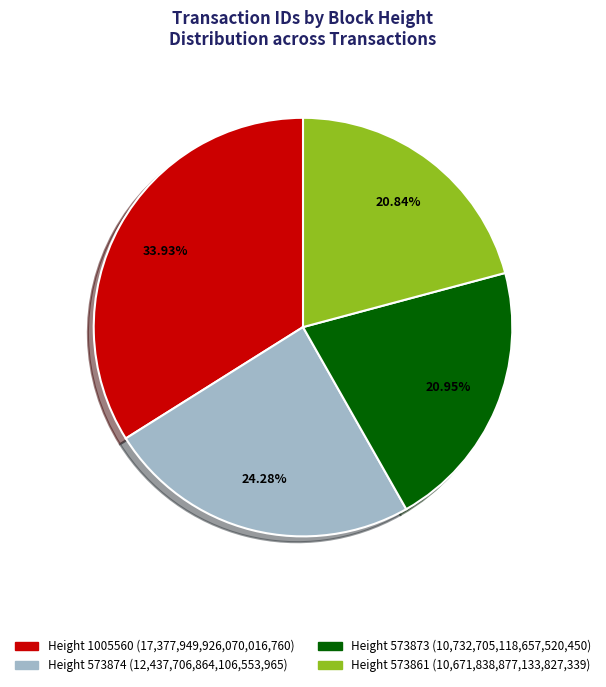

Is there any slice that represents more than half of the pie?

No